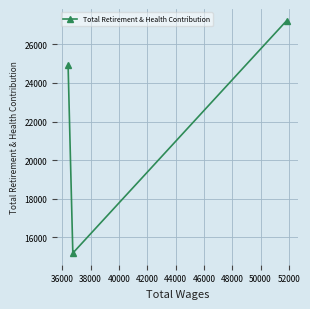

Is this an area chart (filled region under the line)?

No